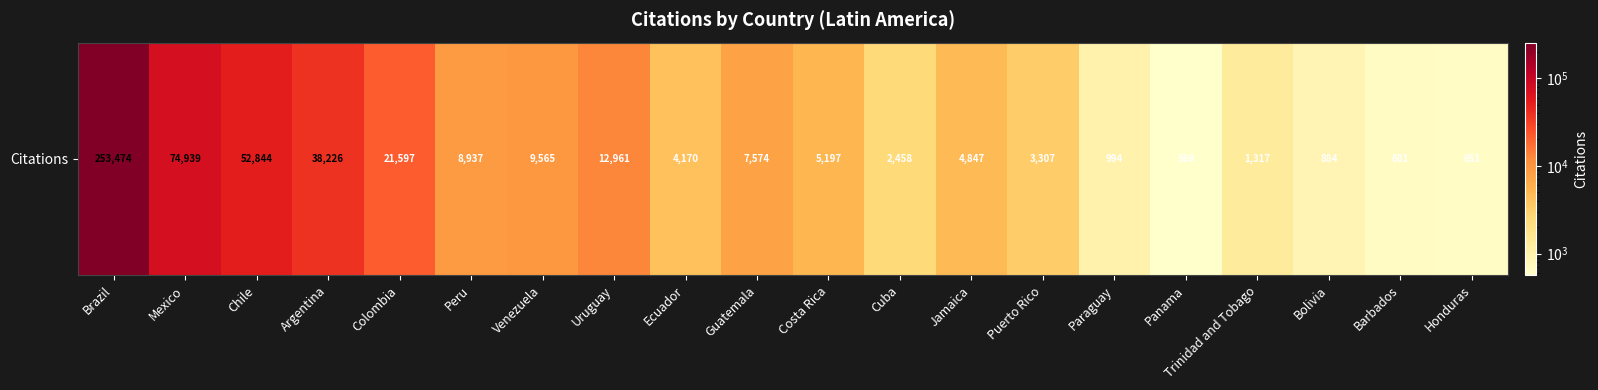

Between Mexico and Bolivia, which is larger?

Mexico